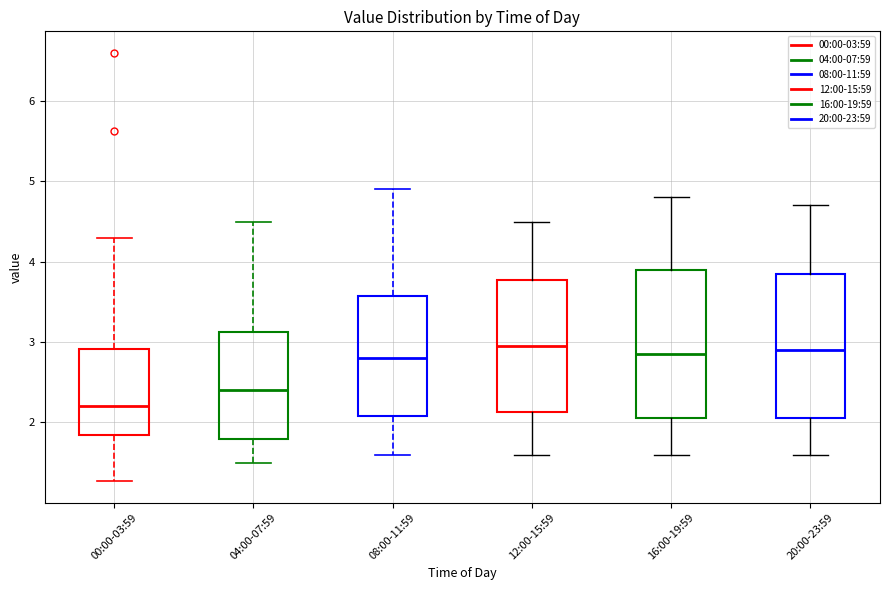

Reading left to right, transcribe this box plot: for each box, give where its median line is, the range the box spans, and where its two whiskers end, as read against the y-axis. The values are not printed on the chart, so give them approximately, as read against the axis.

00:00-03:59: median 2.2, box 1.8 to 2.9, whiskers 1.3 to 4.3
04:00-07:59: median 2.4, box 1.8 to 3.1, whiskers 1.5 to 4.5
08:00-11:59: median 2.8, box 2.1 to 3.6, whiskers 1.6 to 4.9
12:00-15:59: median 3.0, box 2.1 to 3.8, whiskers 1.6 to 4.5
16:00-19:59: median 2.9, box 2.1 to 3.9, whiskers 1.6 to 4.8
20:00-23:59: median 2.9, box 2.1 to 3.9, whiskers 1.6 to 4.7